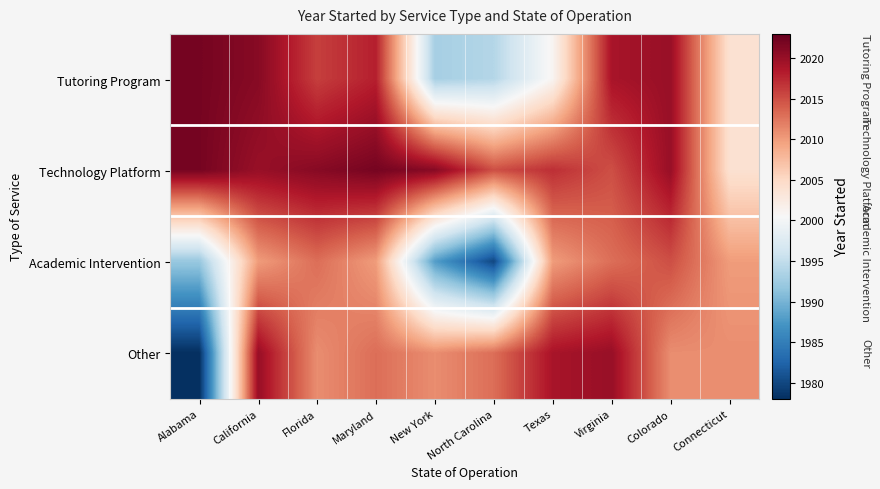

Which category has the highest value across all series?

Alabama